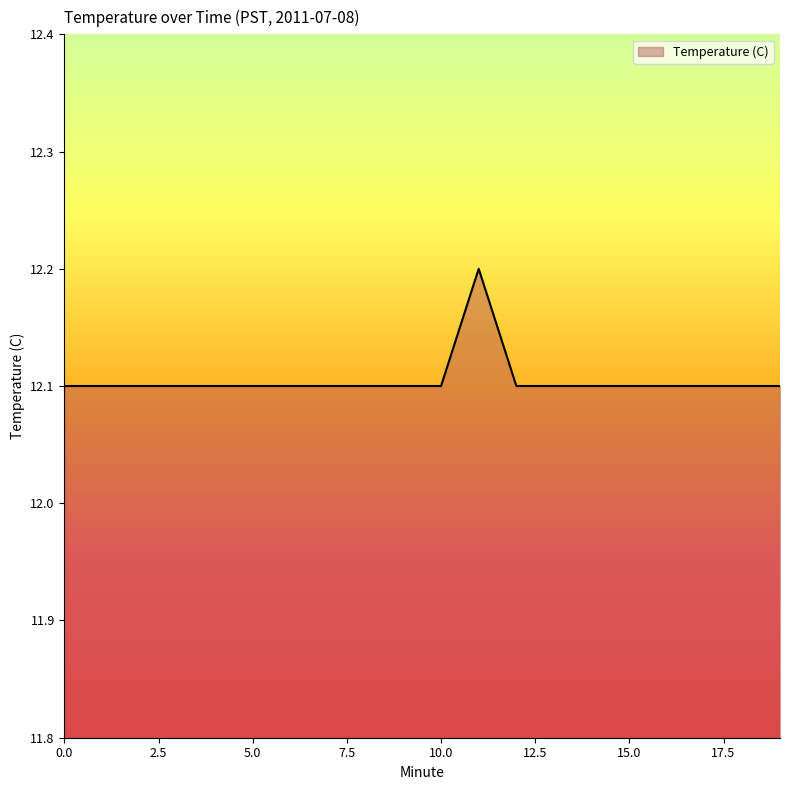

Reading left to right, transcribe all the data shown in this chart.

12.1	12.1	12.1	12.1	12.1	12.1	12.1	12.1	12.1	12.1	12.1	12.2	12.1	12.1	12.1	12.1	12.1	12.1	12.1	12.1